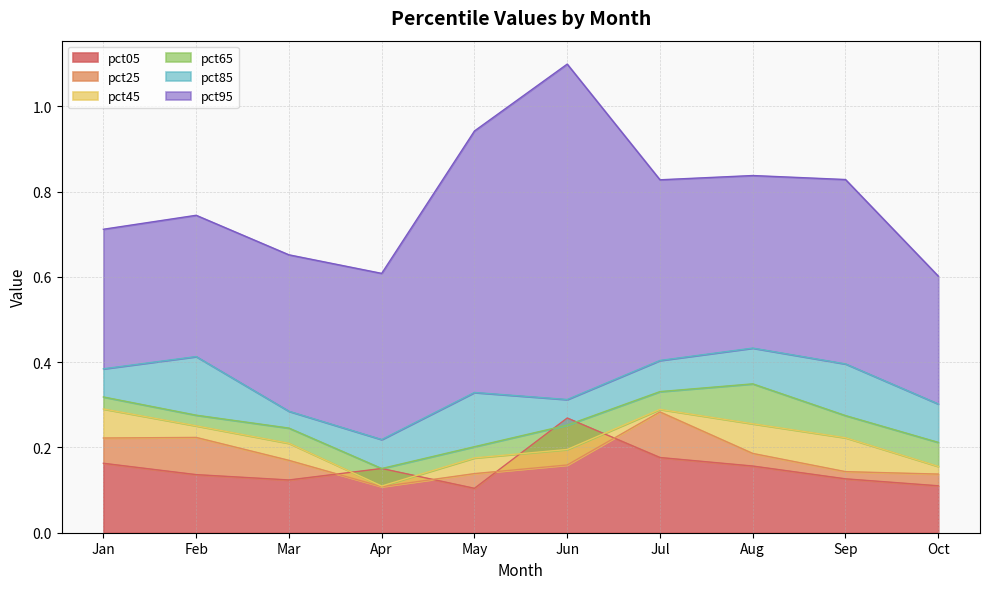

What is the difference between the maximum and minimum values in the pct95 series?

0.5